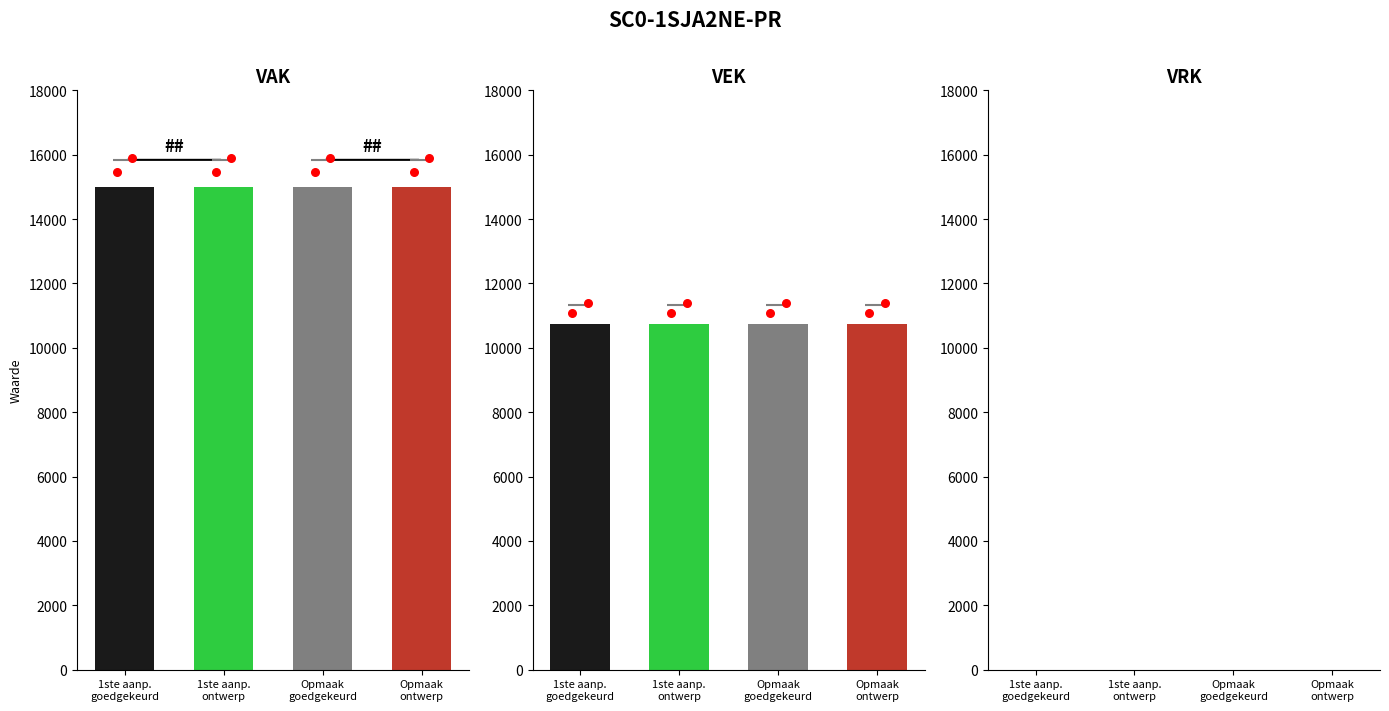

Is the value of VEK at Opmaak
ontwerp greater than the value of VRK at 1ste aanp.
ontwerp?

Yes